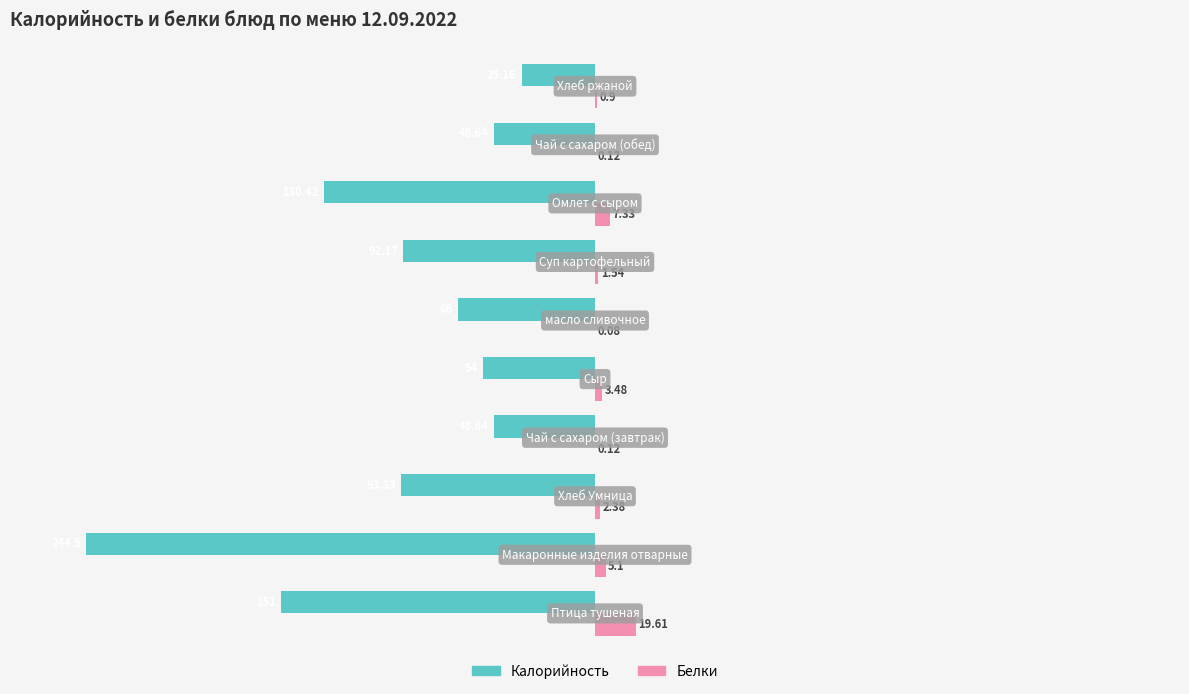

Which series has the largest range (max minus min)?

Калорийность